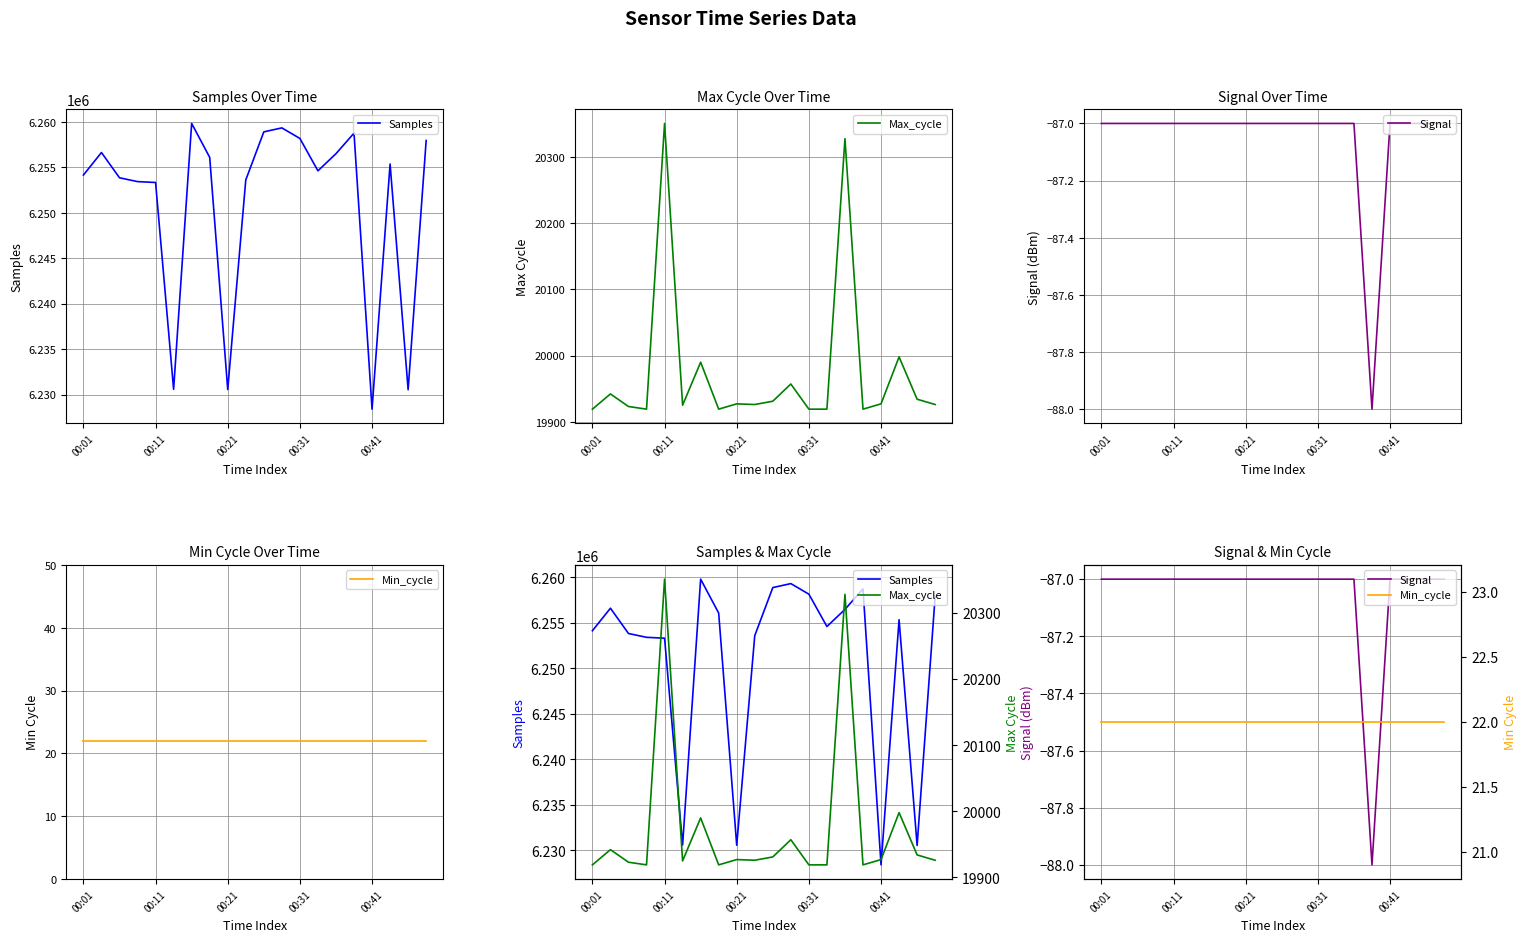

True or false: Signal has a value of -87 at 00:31.

True